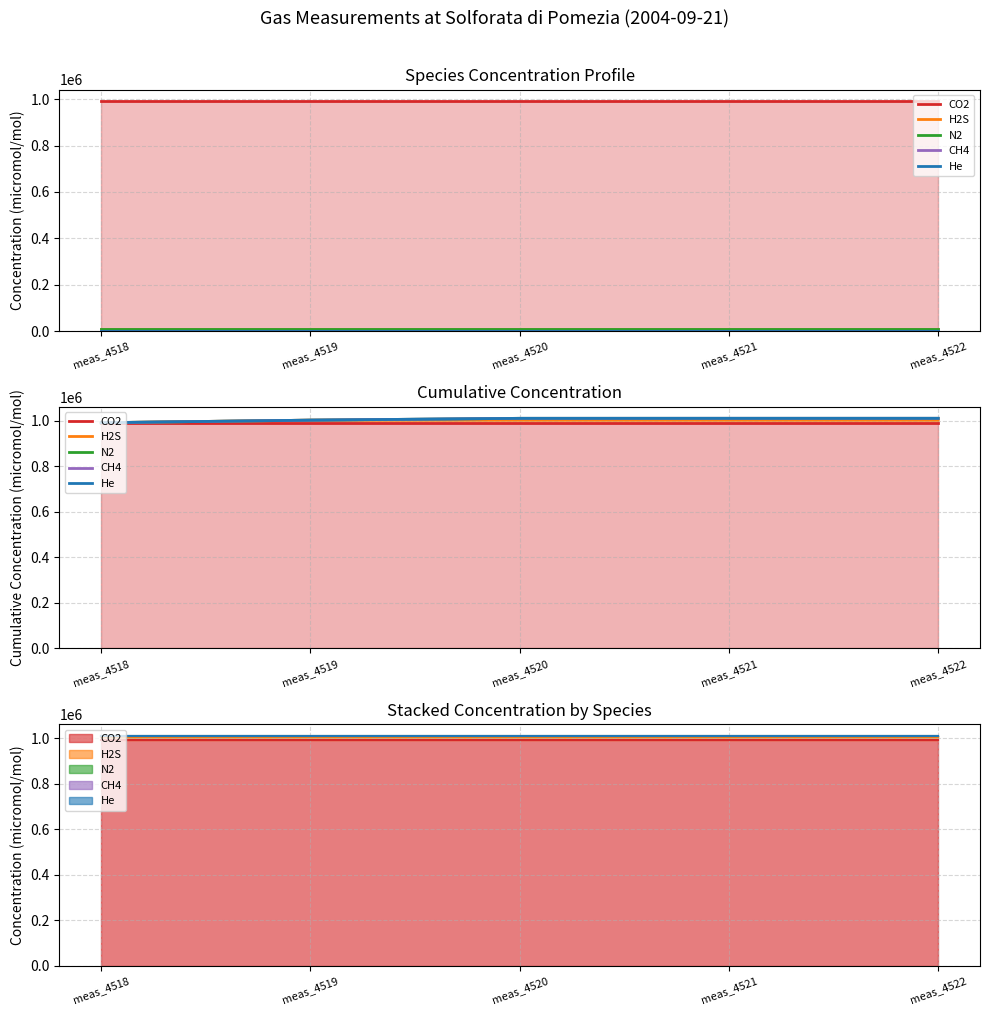

True or false: He has more than 1 points higher than both neighbors.

False